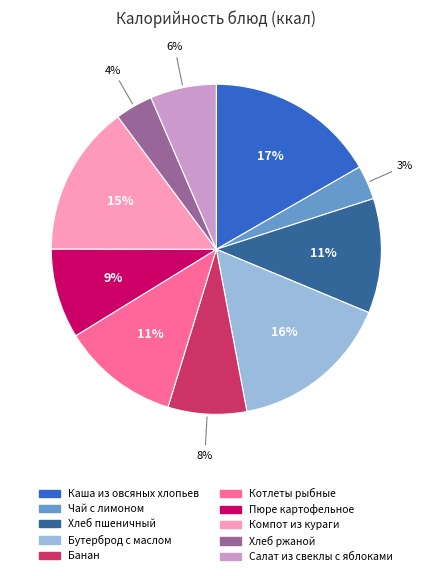

Which has a higher value, Банан or Каша из овсяных хлопьев?

Каша из овсяных хлопьев